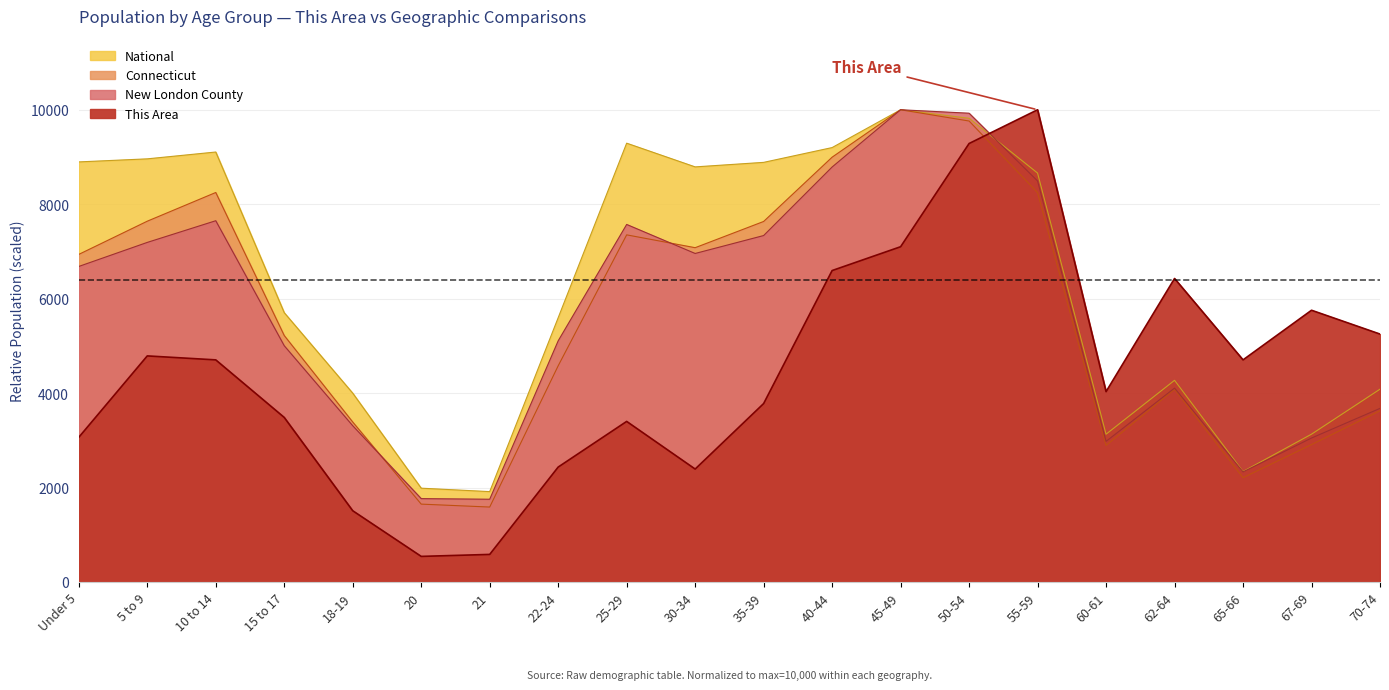

Which series has the largest total across all categories?

National